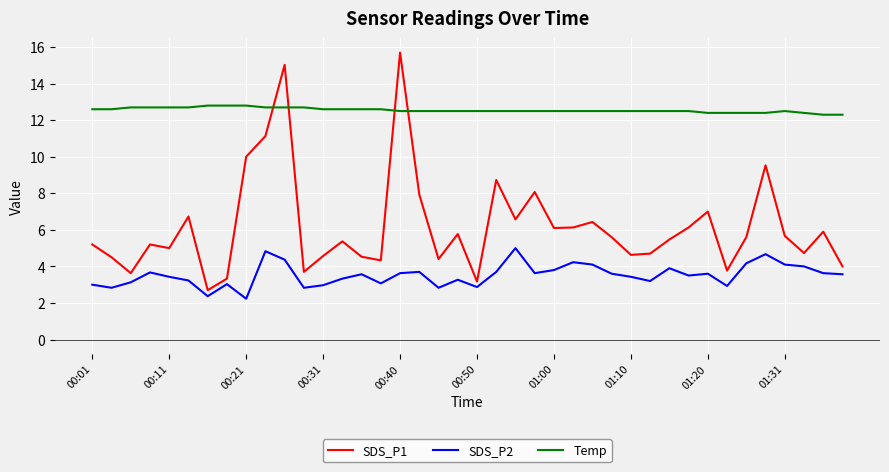

What is the highest value of the Temp series?

12.8